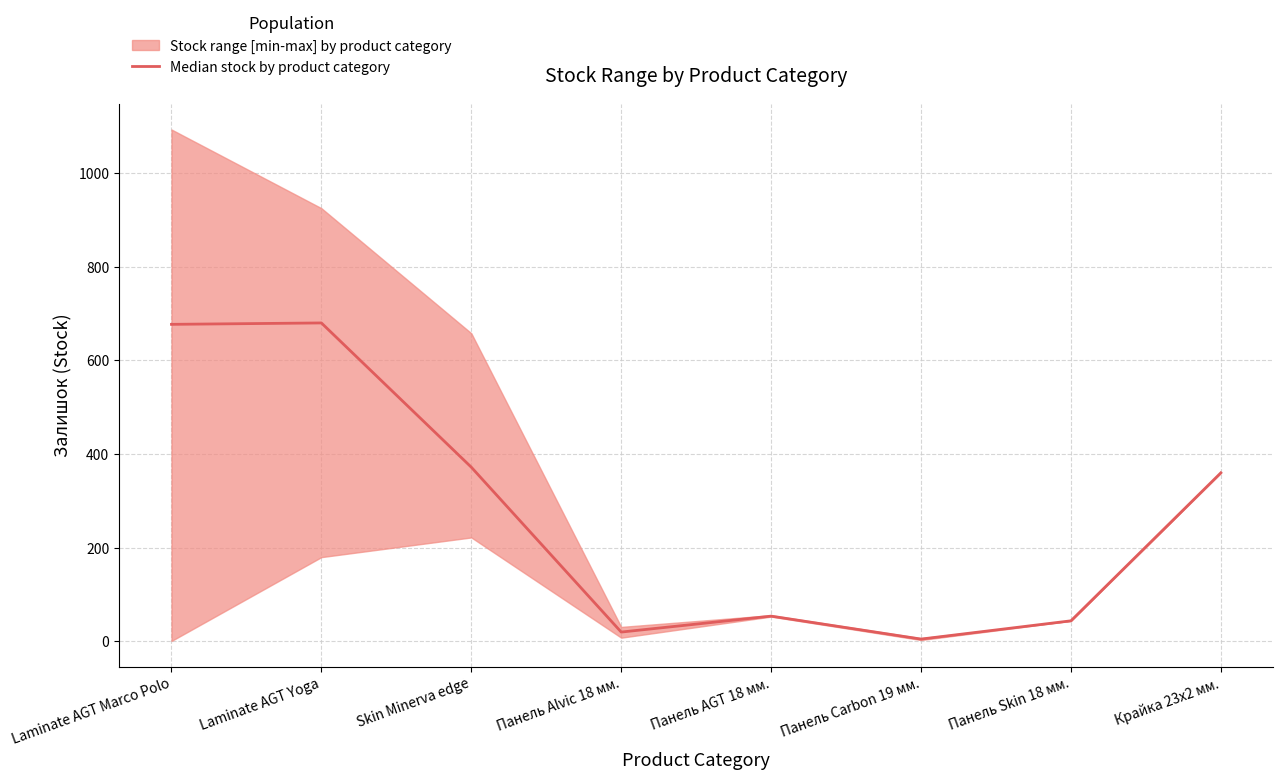

What is the difference between the maximum and second lowest values?

660